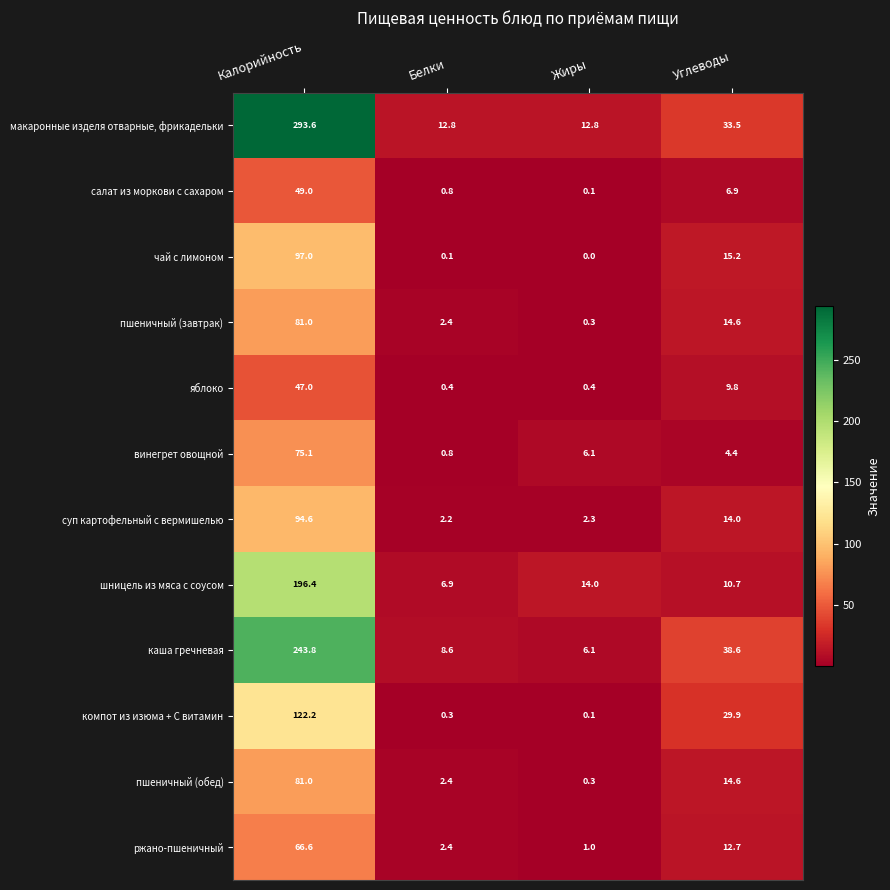

How many distinct data groups are displayed?

12